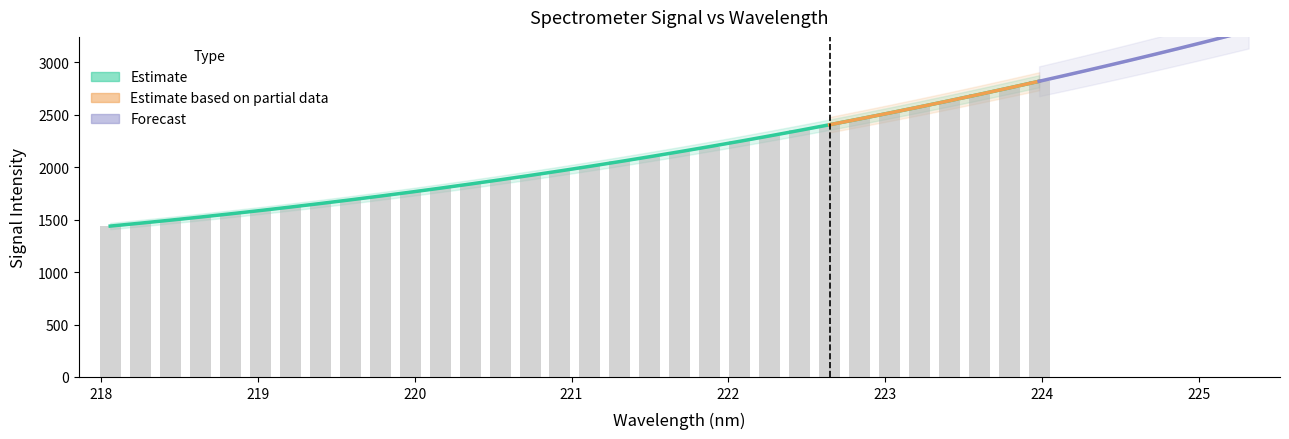

What is the change in value from 218.6332 to 223.2172?

+1049.4